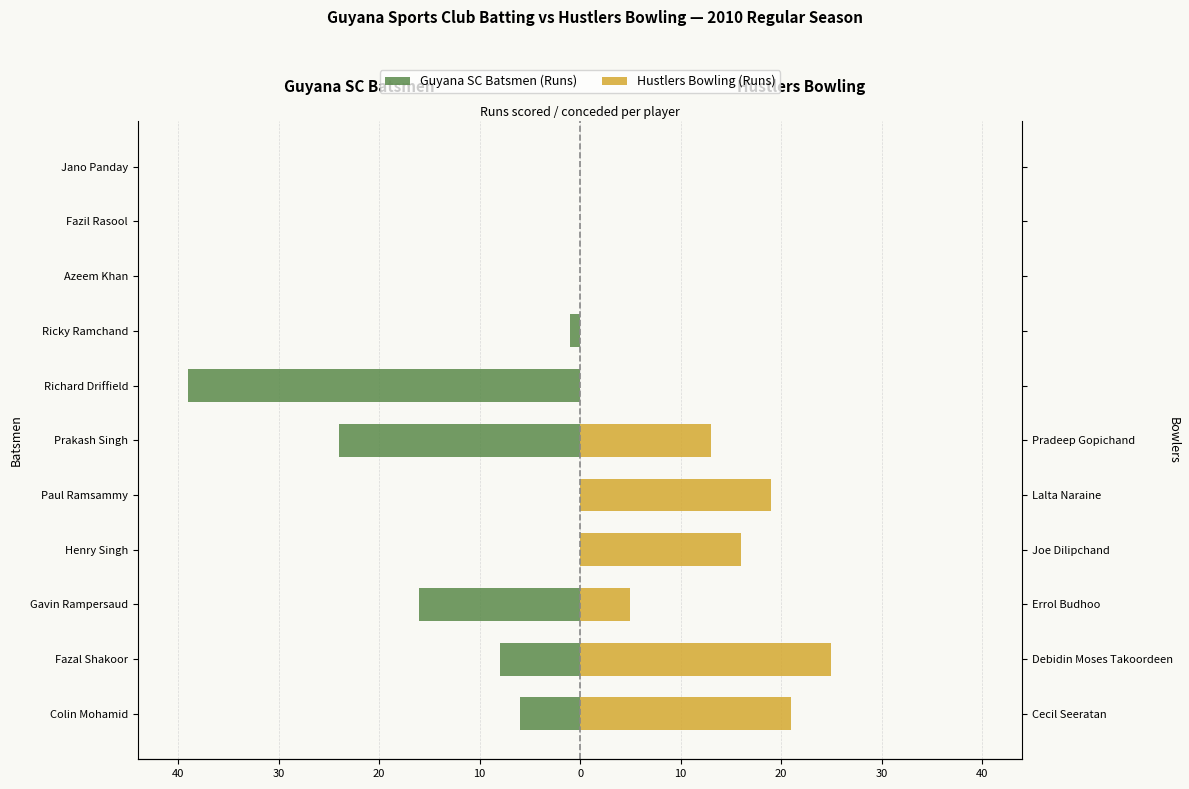

How many data points in Hustlers Bowling (Runs) are above 5?

5